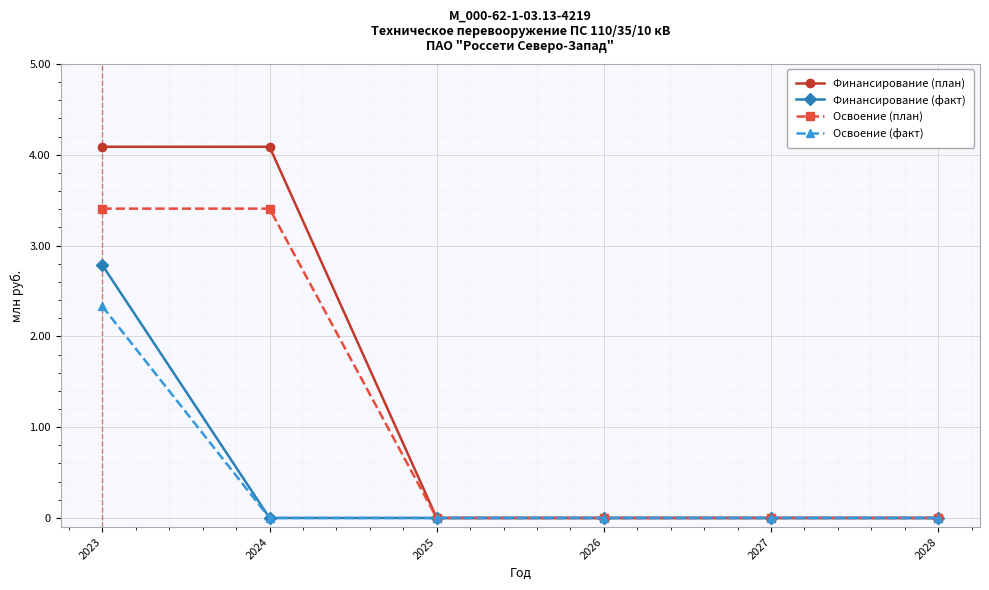

Rank the series by their maximum value, from highest to lowest.

Финансирование (план), Освоение (план), Финансирование (факт), Освоение (факт)